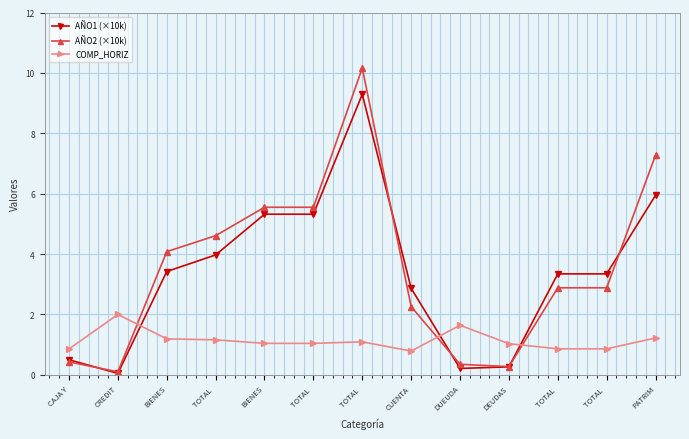

What is the label of the 5th point from the left?

BIENES